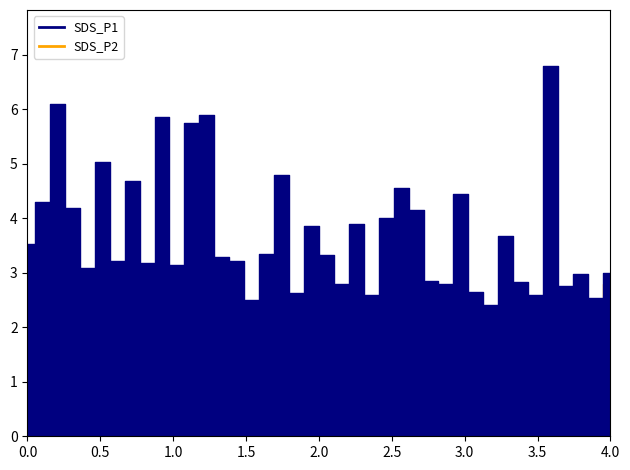

Which series has the largest range (max minus min)?

SDS_P1